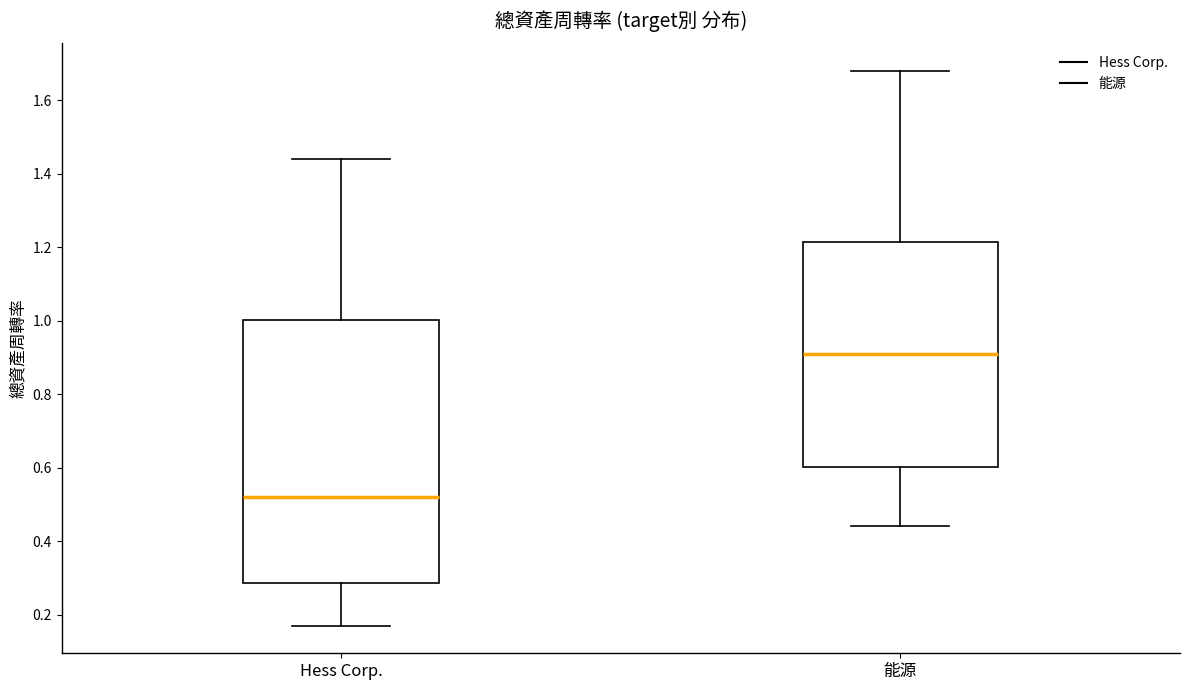

Reading left to right, read every box against the y-axis: the position of its median line, the range the box covers, and the ends of its whiskers. The values are not printed on the chart, so give them approximately, as read against the axis.

Hess Corp.: median 0.52, box 0.28 to 1.00, whiskers 0.18 to 1.44
能源: median 0.92, box 0.60 to 1.22, whiskers 0.44 to 1.68